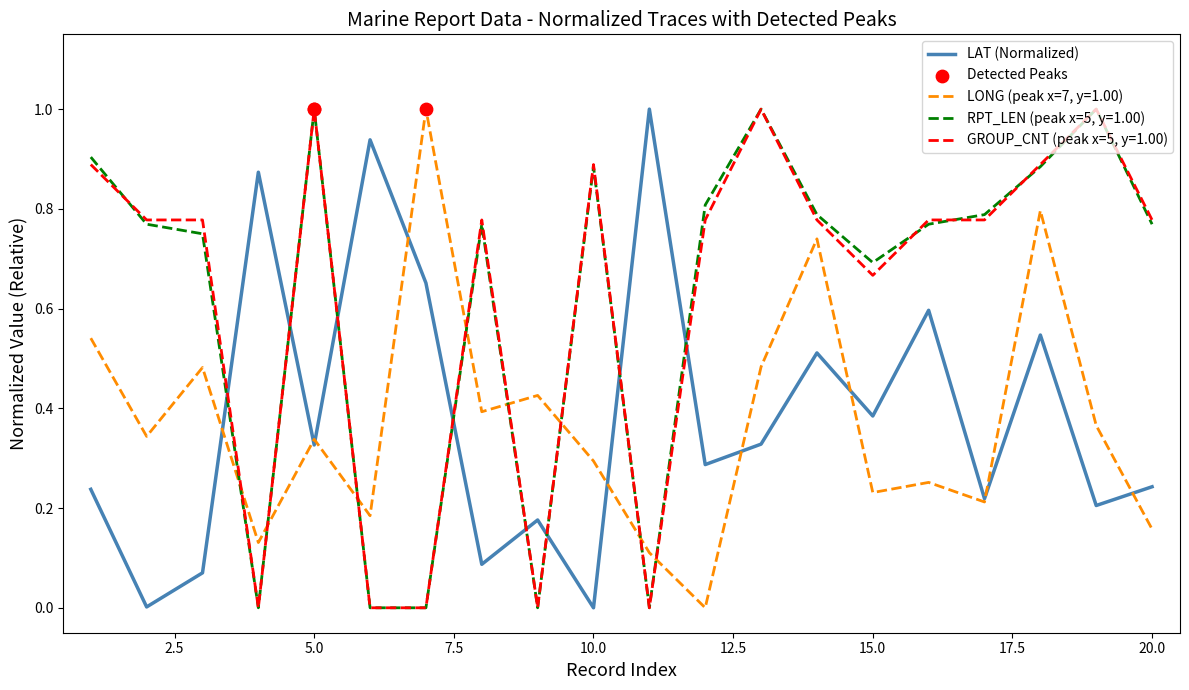

What is the maximum value shown in the chart?

1.0